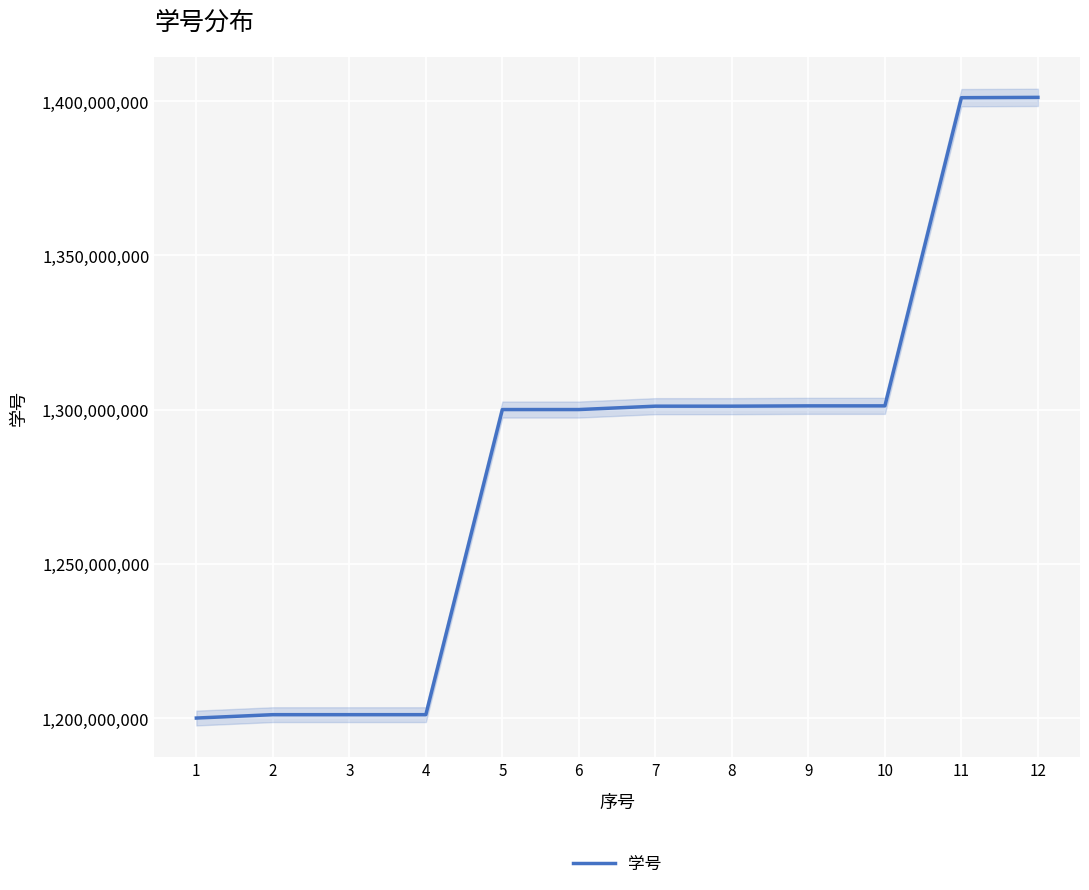

List the labels in order of value, smallest first.

1, 2, 3, 4, 5, 6, 7, 8, 9, 10, 11, 12